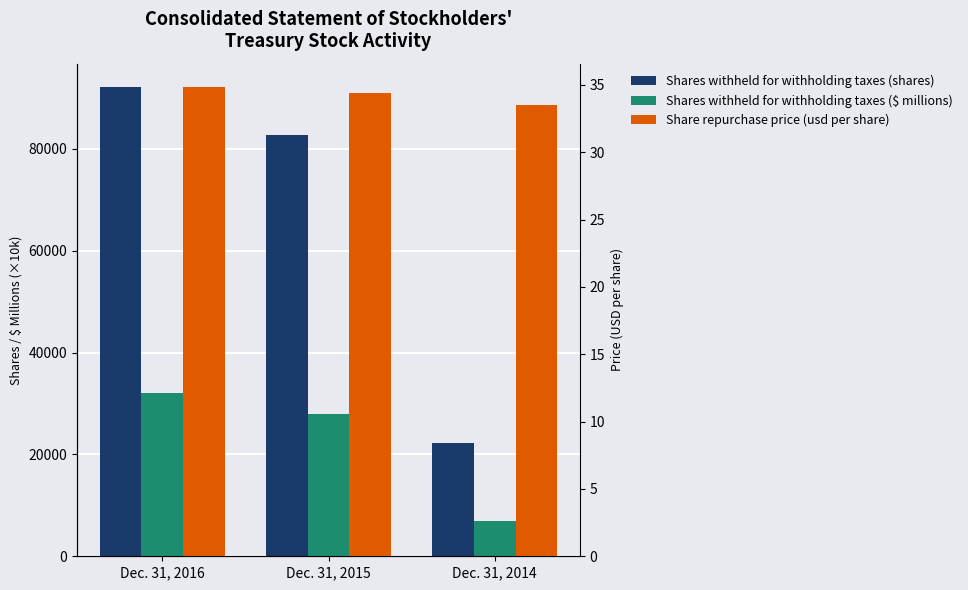

At which category does the chart reach its minimum across all series?

Dec. 31, 2014